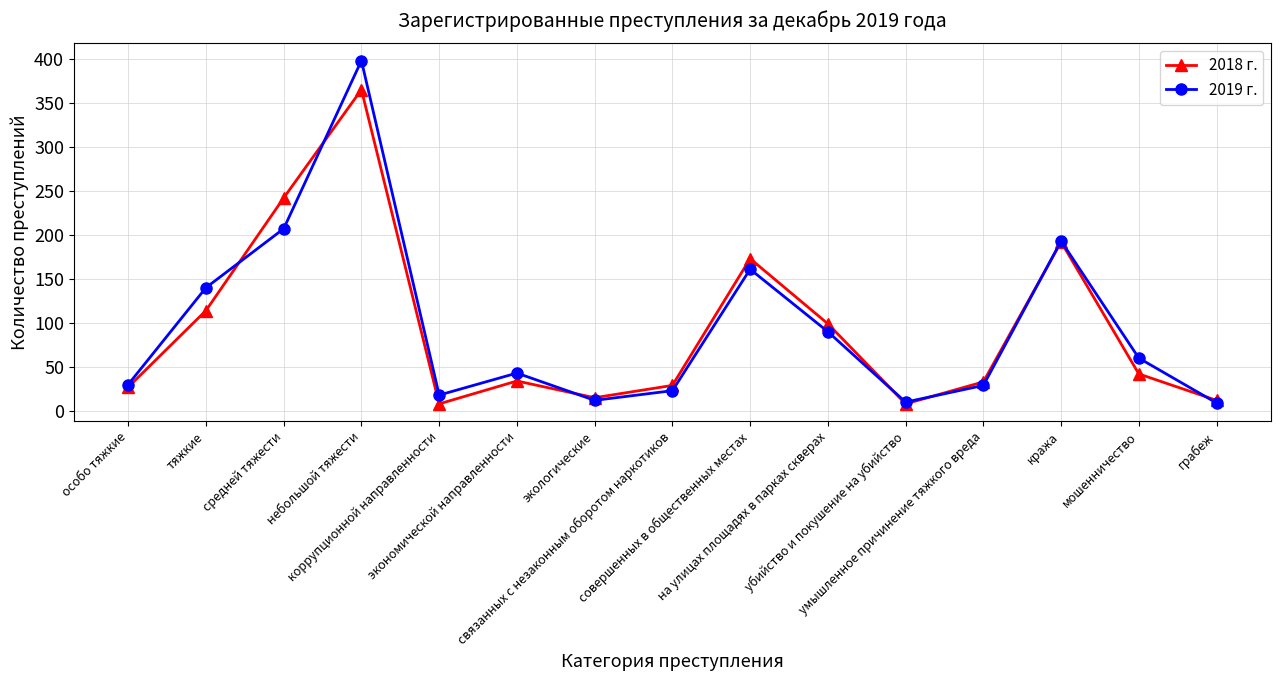

What is the sum of all 2018 г. values?

1393